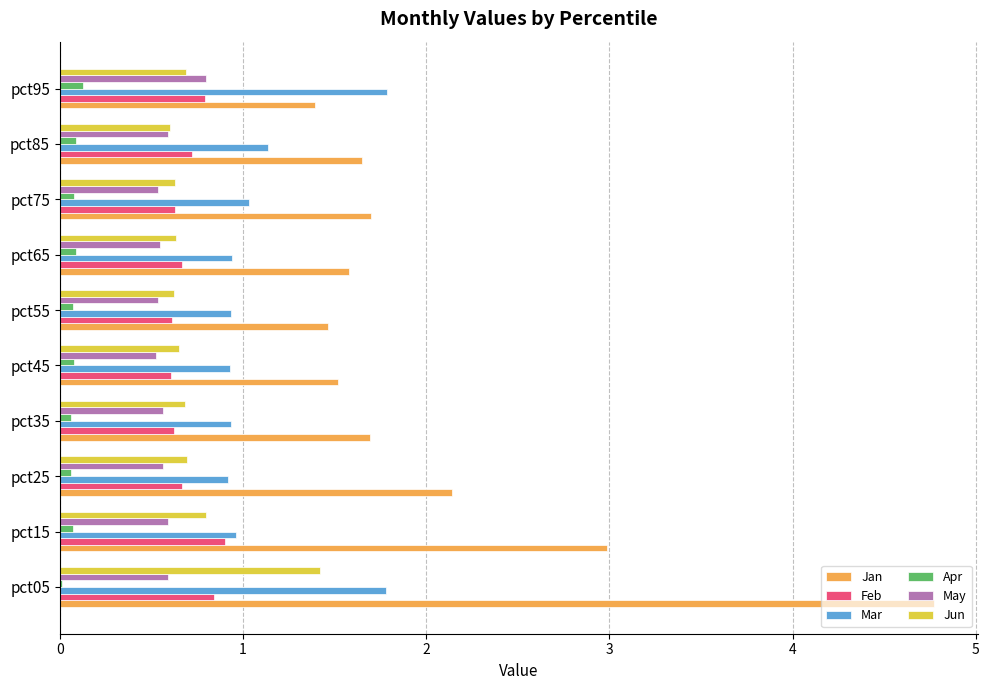

The value of Jan at pct95 is 1.4. True or false?

True